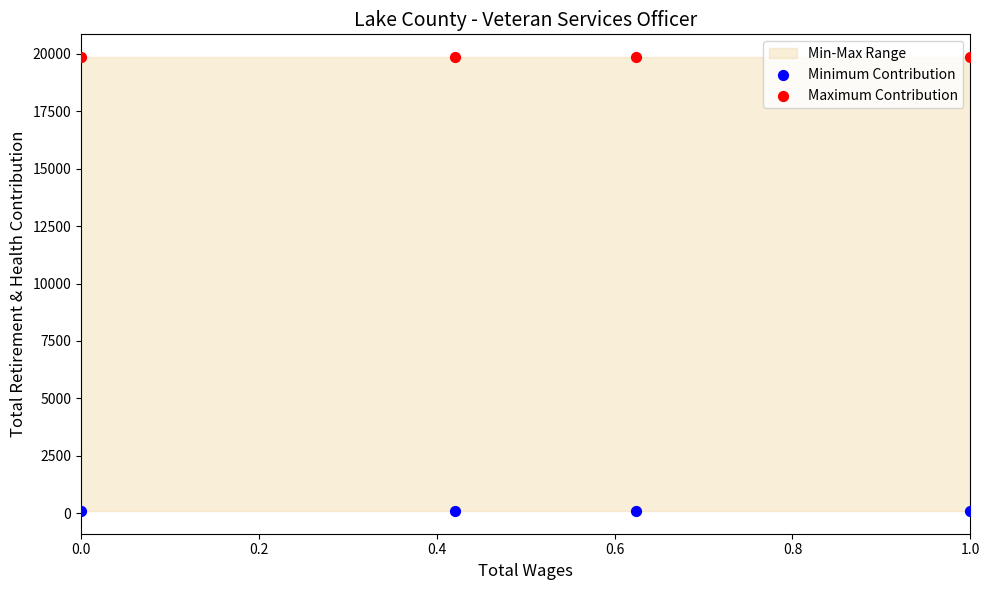

Which series reaches the maximum Y coordinate?

Maximum Contribution